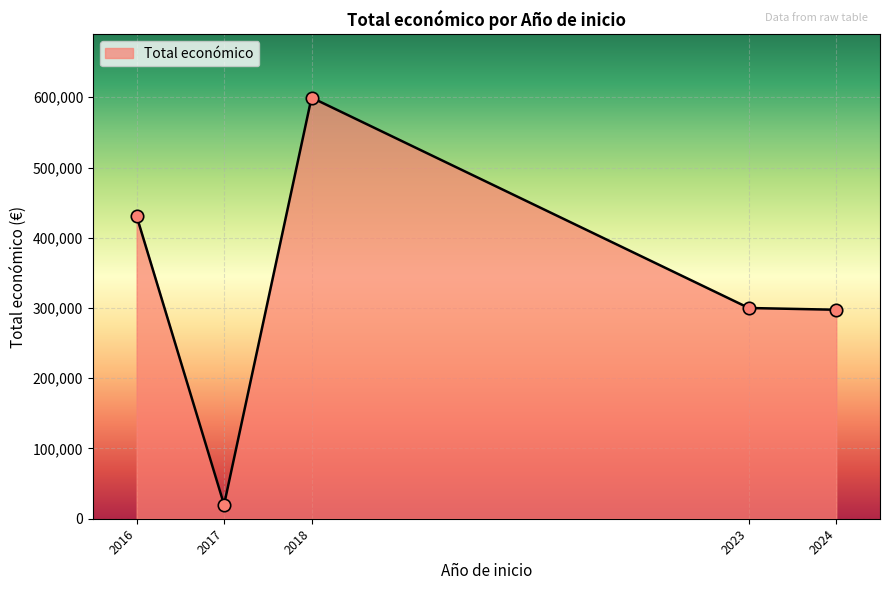

Approximately how many times larger is the value at 2018 compared to 2024?

2.0